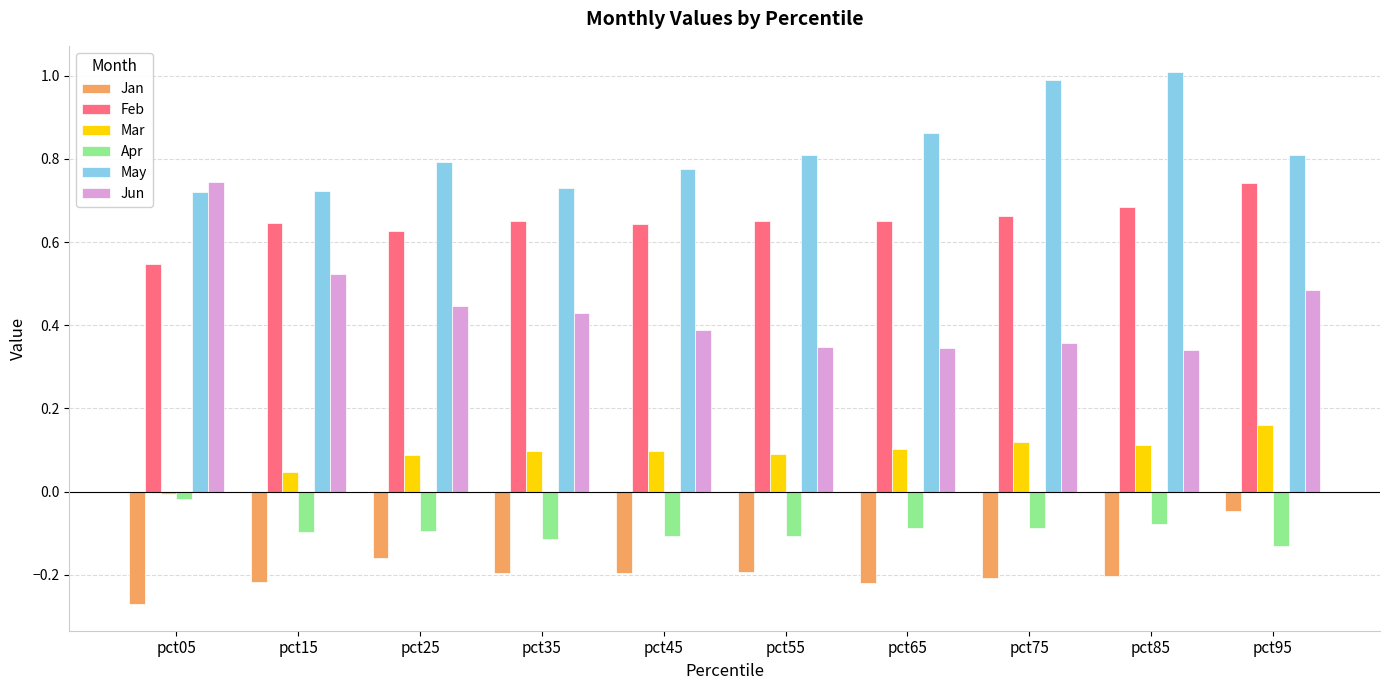

What is the difference between the highest and lowest values at pct85?

1.2